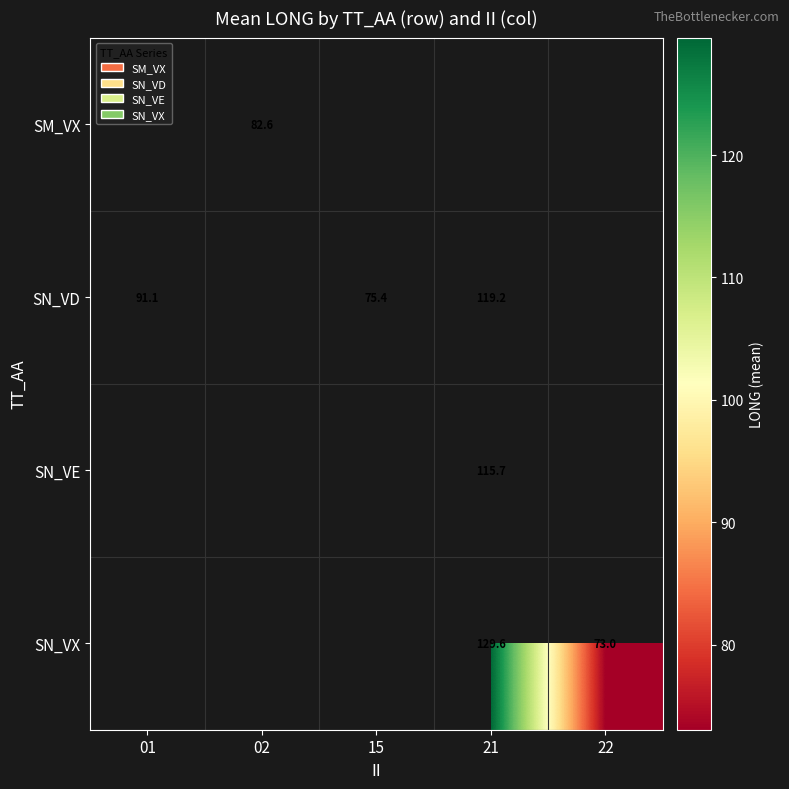

What is the minimum value shown in the chart?

73.0